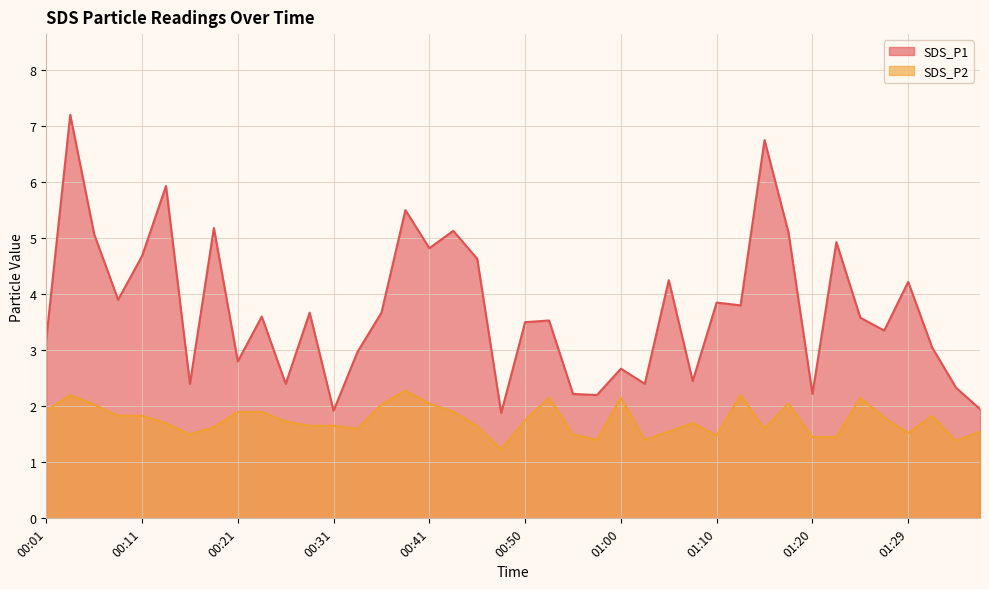

Reading left to right, list all the values displayed in this chart.

SDS_P1: 00:01=3.2	00:04=7.2	00:06=5.1	00:09=3.9	00:11=4.7	00:14=5.9	00:16=2.4	00:19=5.2	00:21=2.8	00:23=3.6	00:26=2.4	00:28=3.7	00:31=1.9	00:33=3.0	00:36=3.7	00:38=5.5	00:41=4.8	00:43=5.1	00:45=4.6	00:48=1.9	00:50=3.5	00:53=3.5	00:55=2.2	00:58=2.2	01:00=2.7	01:02=2.4	01:05=4.2	01:07=2.5	01:10=3.9	01:12=3.8	01:15=6.8	01:17=5.1	01:20=2.2	01:22=4.9	01:24=3.6	01:27=3.4	01:29=4.2	01:32=3.0	01:34=2.3	01:37=1.9
SDS_P2: 00:01=1.9	00:04=2.2	00:06=2.0	00:09=1.8	00:11=1.8	00:14=1.7	00:16=1.5	00:19=1.6	00:21=1.9	00:23=1.9	00:26=1.7	00:28=1.6	00:31=1.6	00:33=1.6	00:36=2.0	00:38=2.3	00:41=2.0	00:43=1.9	00:45=1.6	00:48=1.2	00:50=1.8	00:53=2.1	00:55=1.5	00:58=1.4	01:00=2.1	01:02=1.4	01:05=1.6	01:07=1.7	01:10=1.5	01:12=2.2	01:15=1.6	01:17=2.0	01:20=1.4	01:22=1.4	01:24=2.1	01:27=1.8	01:29=1.5	01:32=1.8	01:34=1.4	01:37=1.6